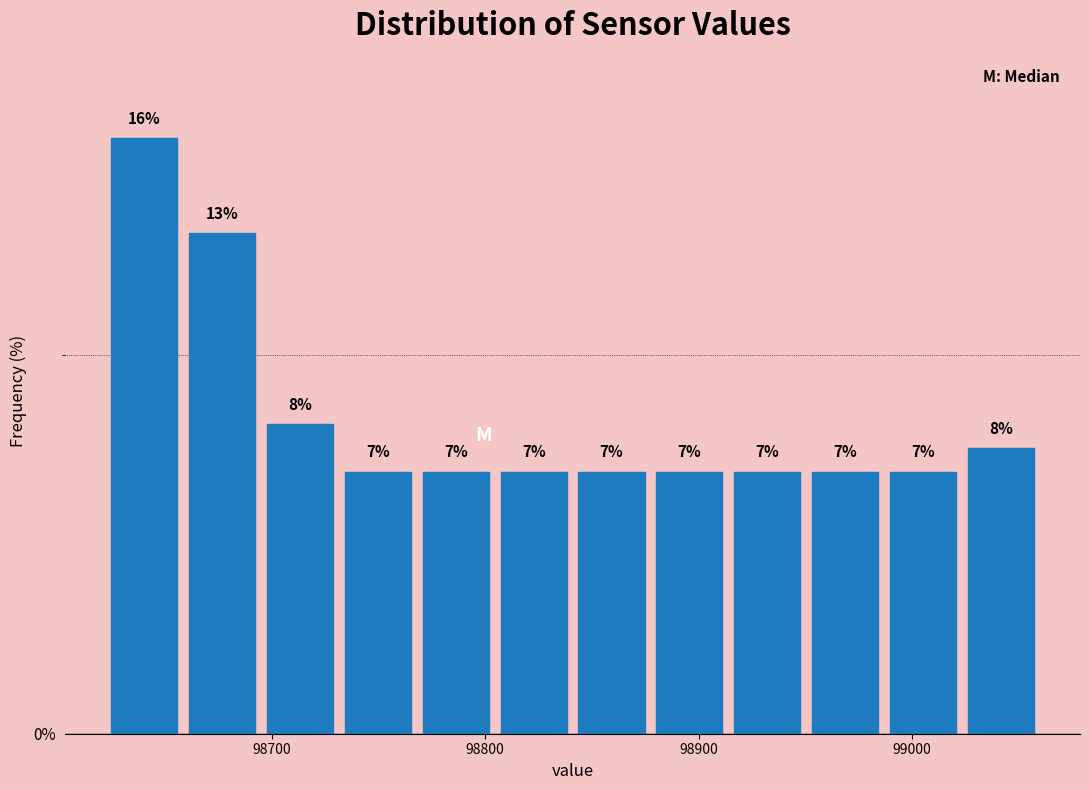

Read against the x-axis, roughly where is the centre of the tallest bar?

98640